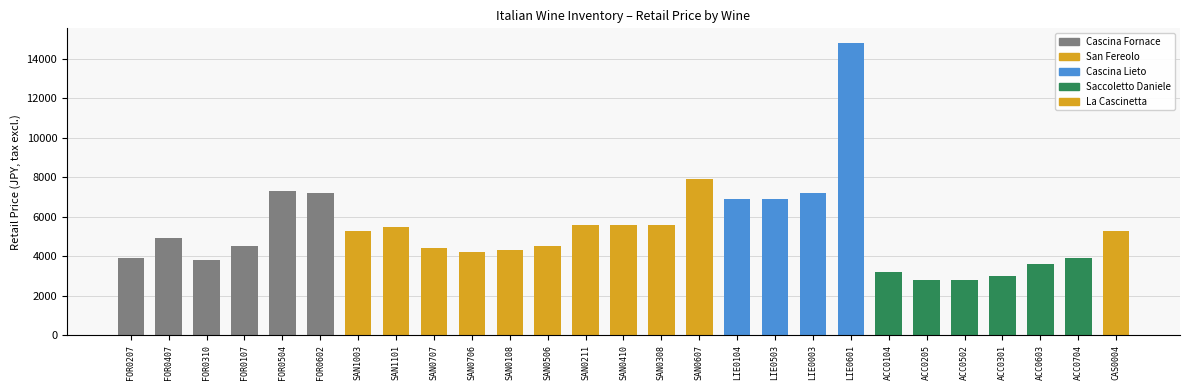

What is the greatest value displayed?

14800